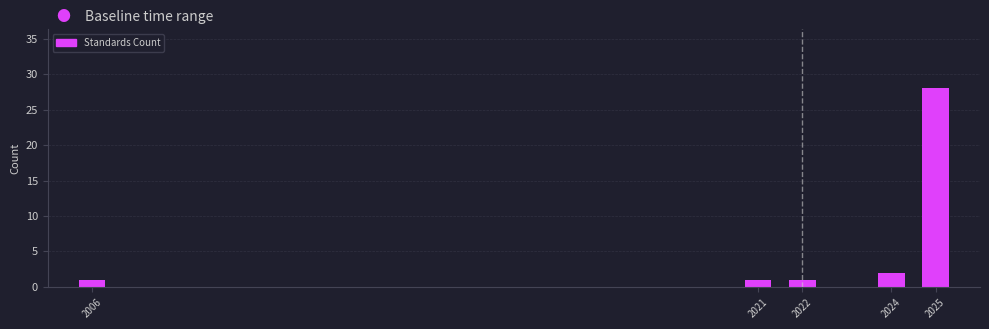

Reading left to right, what are all the values shown in this chart?

1	1	1	2	28